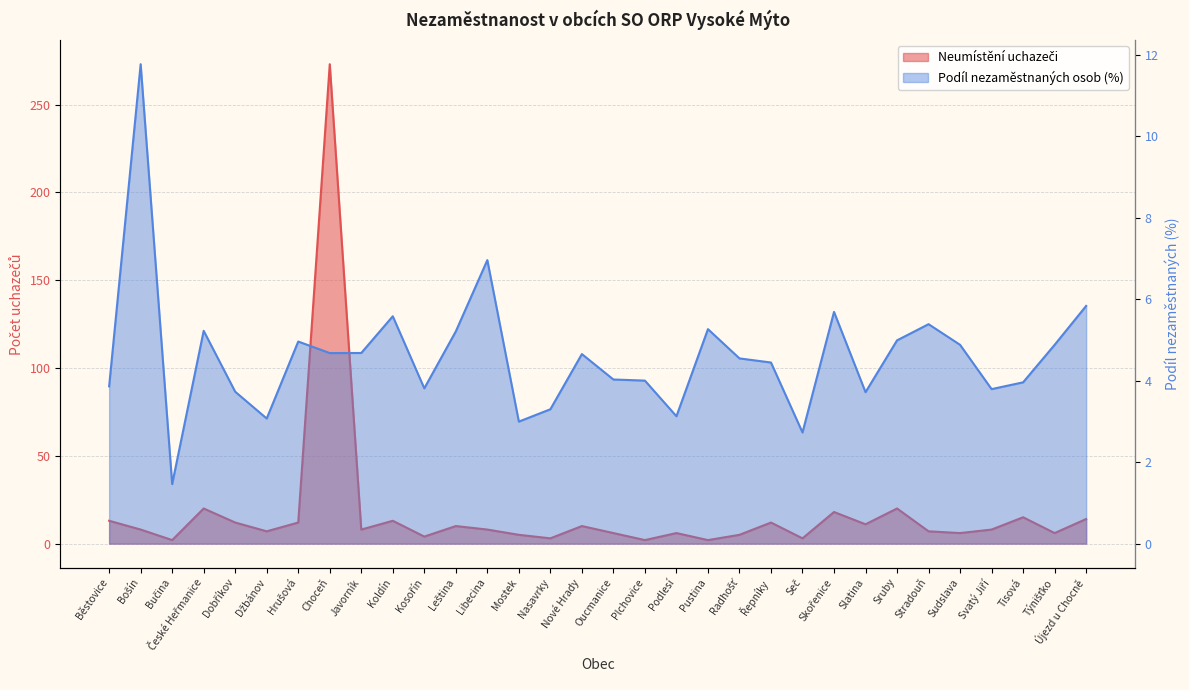

Which series has the largest range (max minus min)?

Neumístění uchazeči